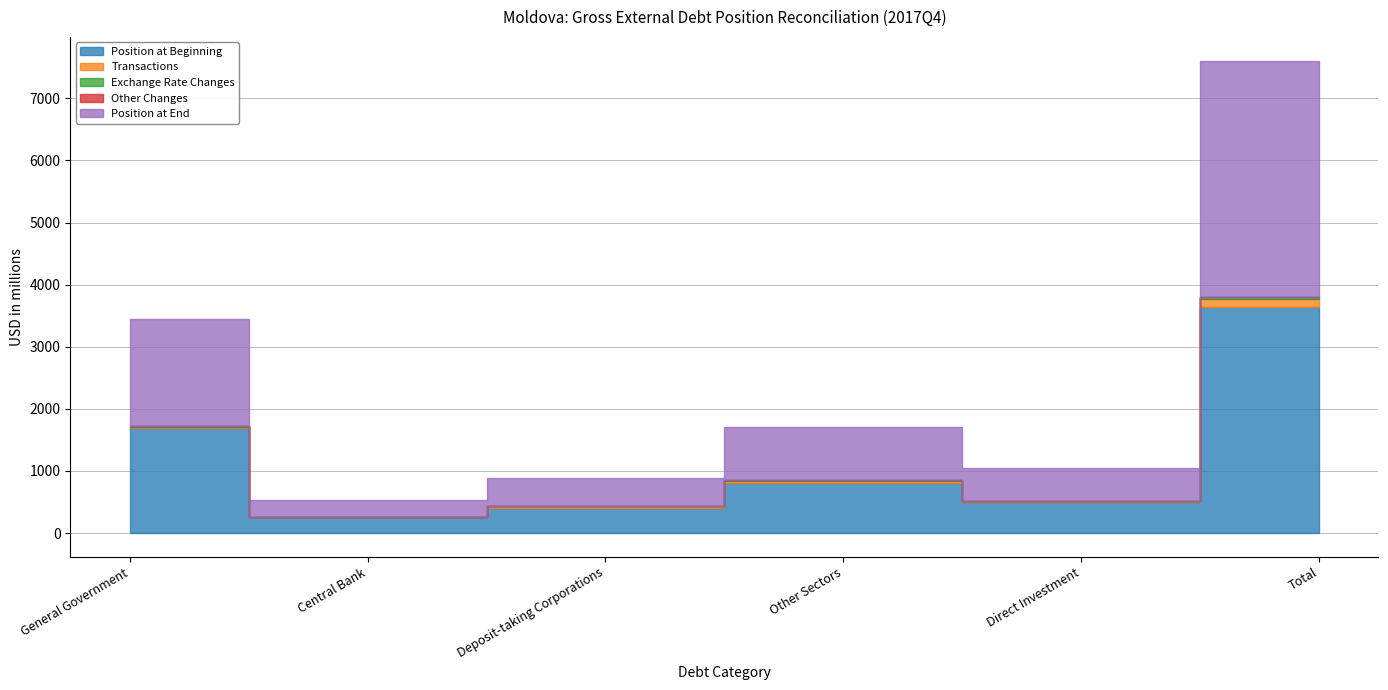

At which category is the sum across all series the highest?

Total